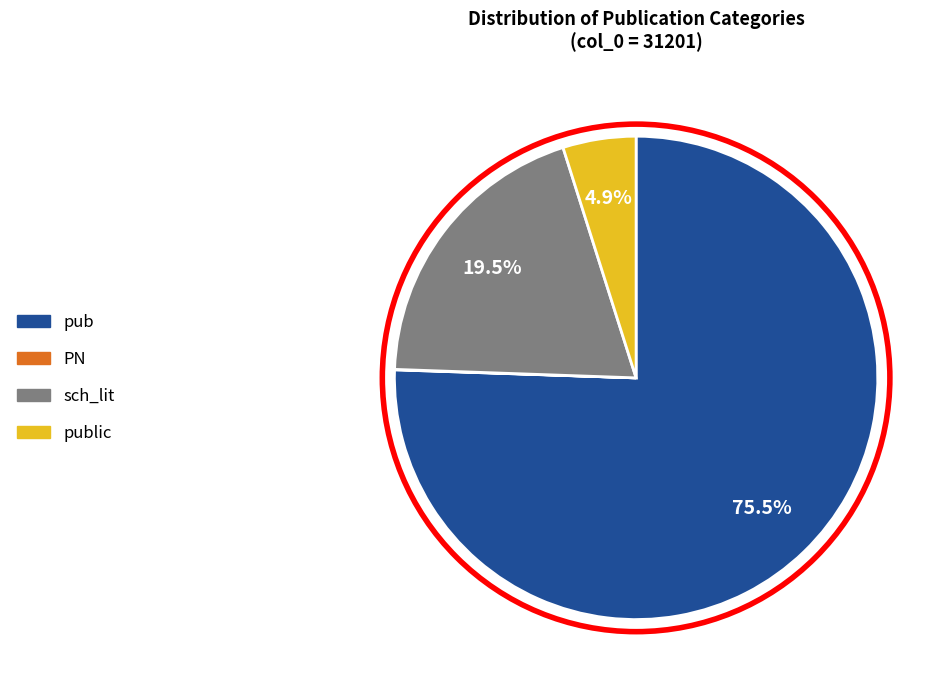

Does any single category account for the majority?

Yes